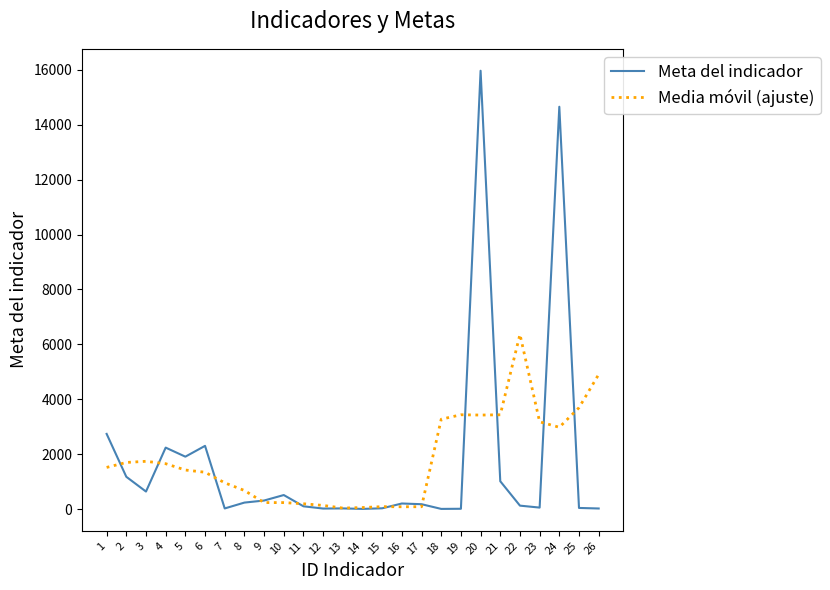

What is the greatest value displayed?

15969.0